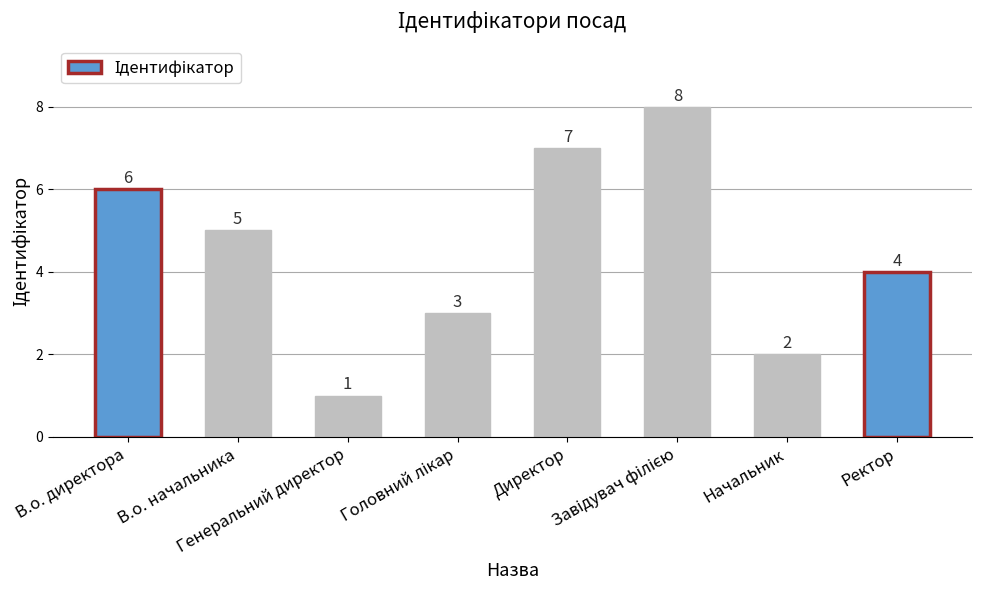

How many bars are there in total?

8